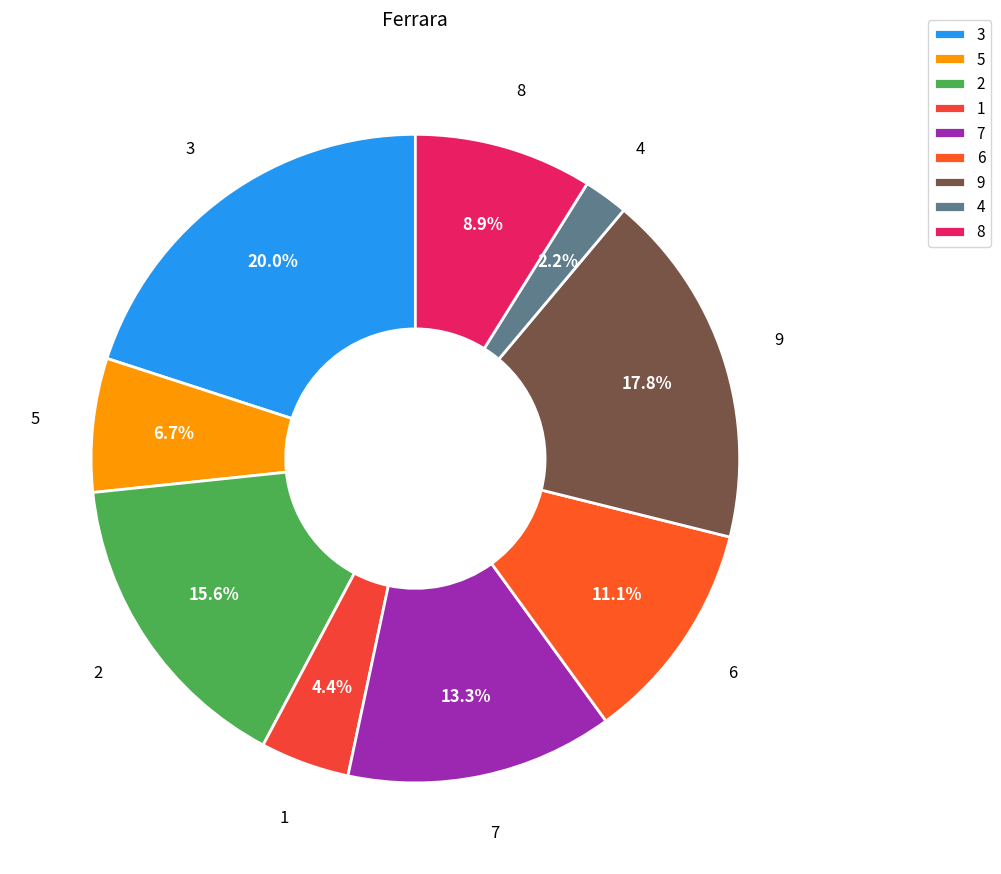

To the nearest percent, what percentage of the pie is 7?

13%